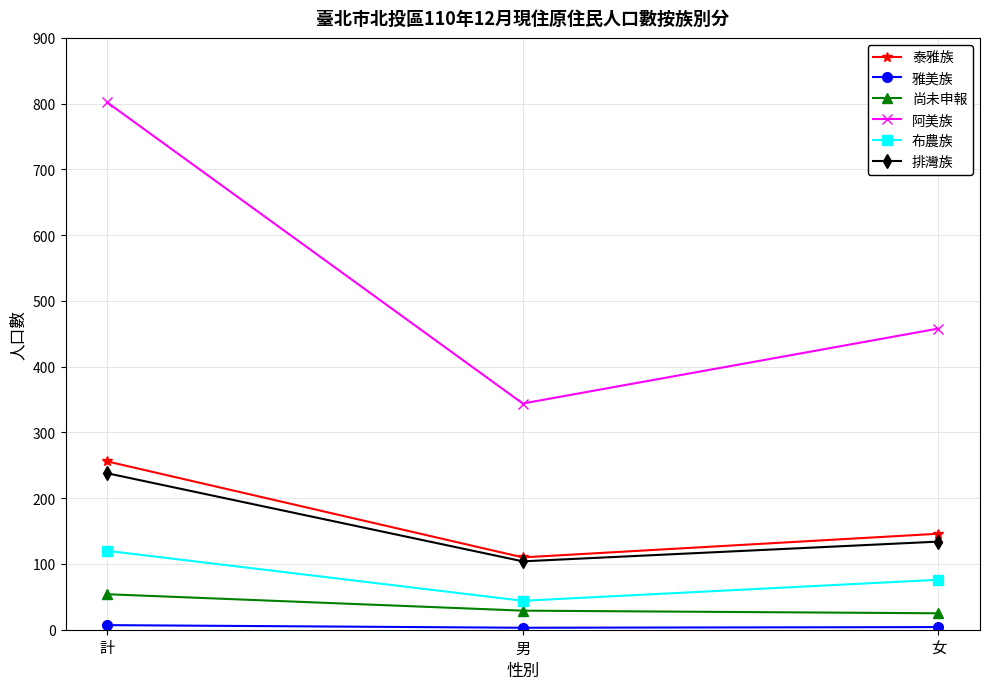

What position from the left is 計?

1